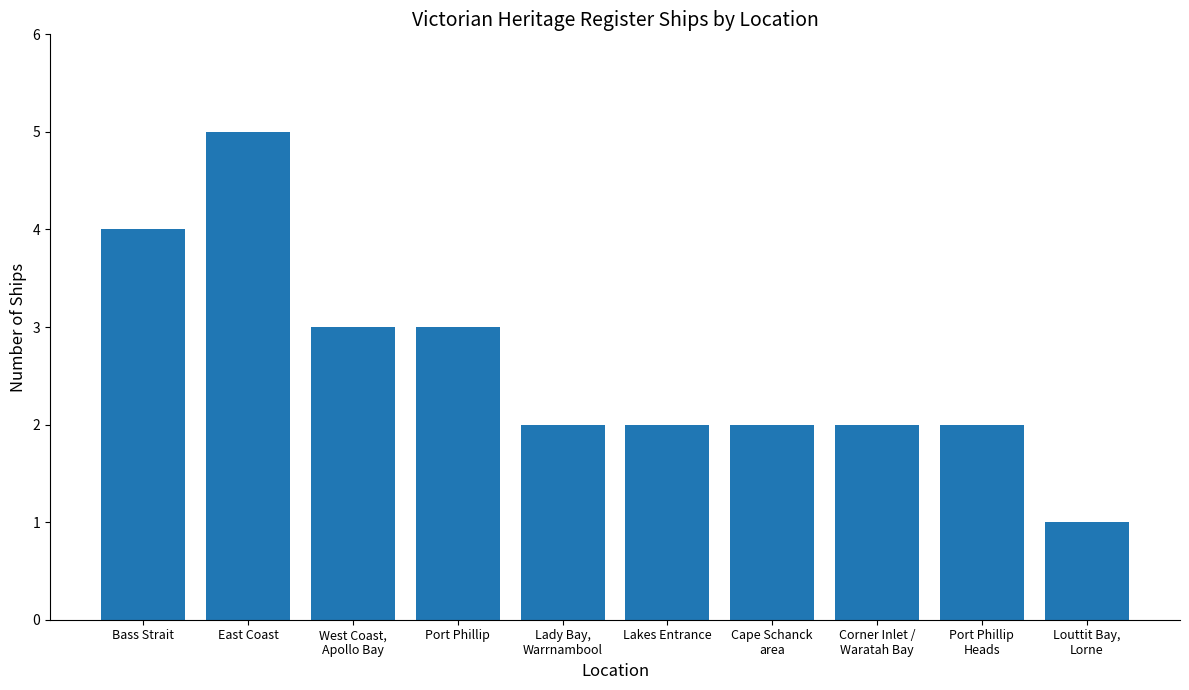

What position from the left is Port Phillip?

4